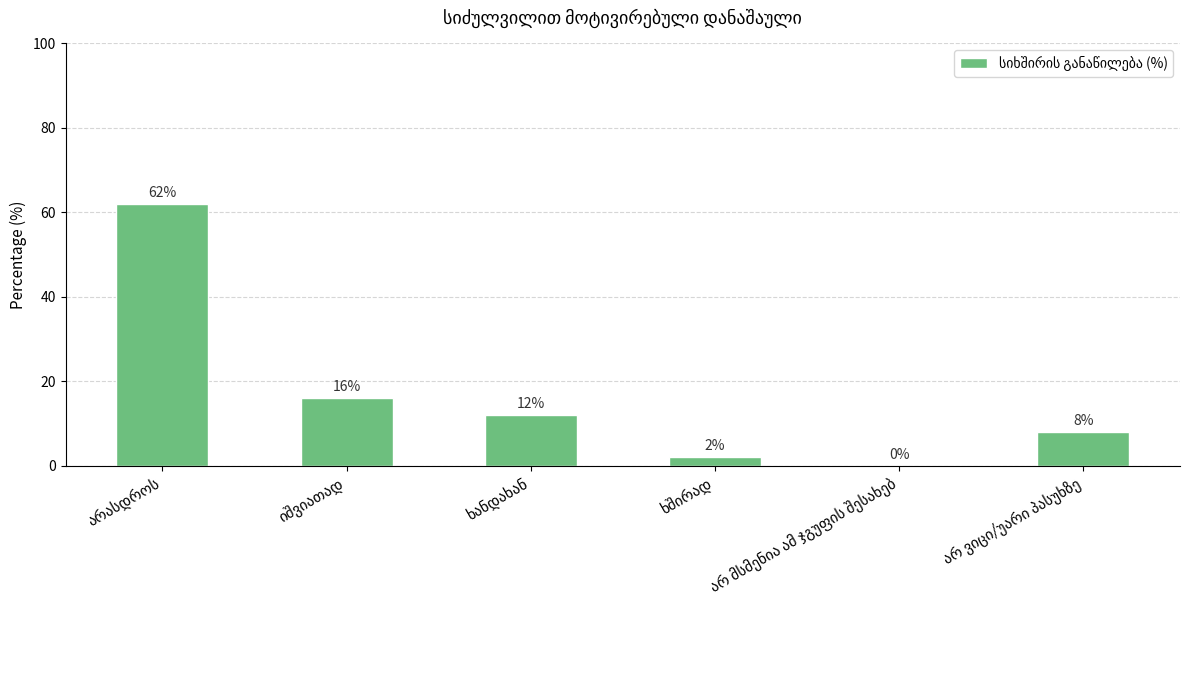

What is the greatest value displayed?

62